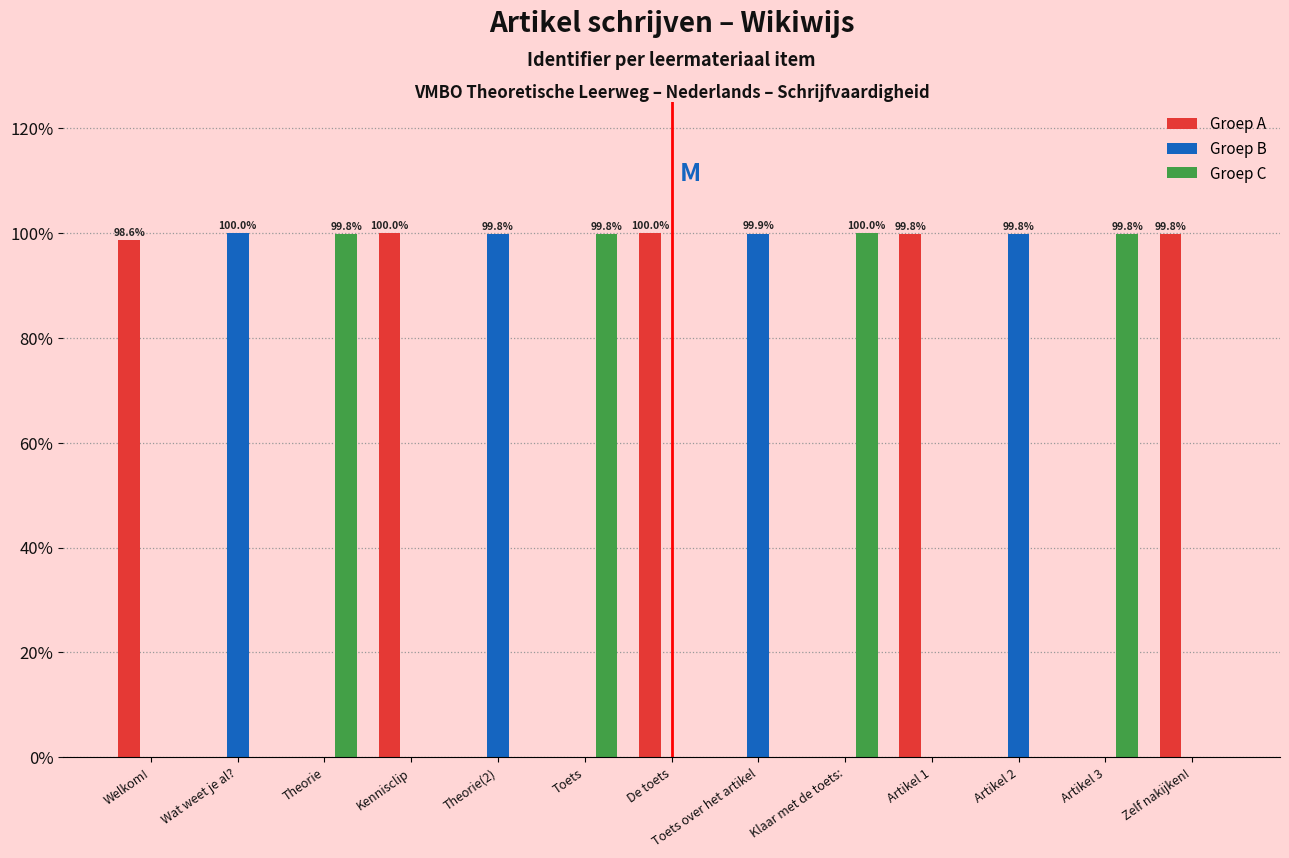

What is the greatest value displayed?

100.0